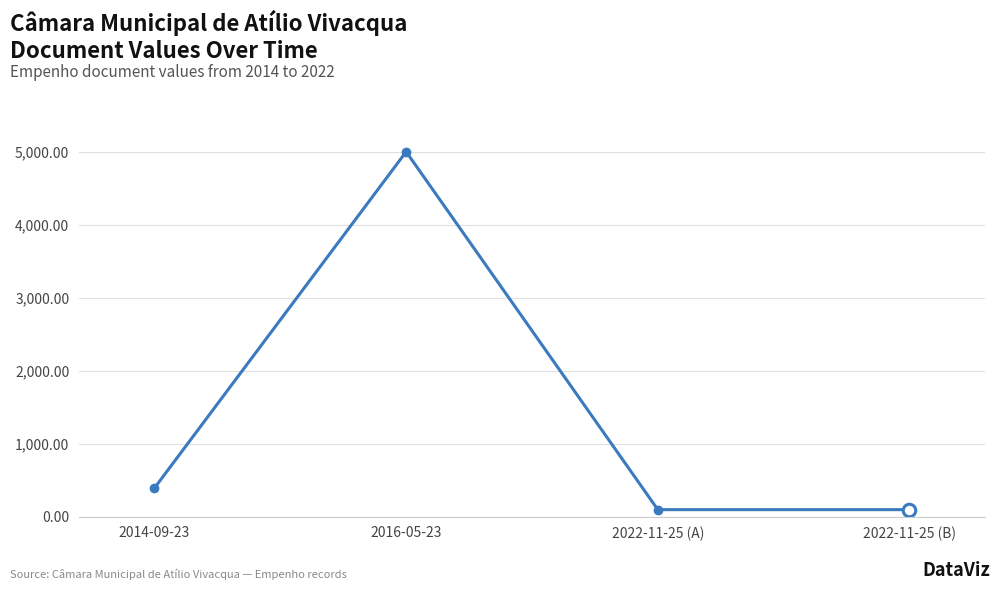

True or false: the data has more than 0 interior local peaks.

True